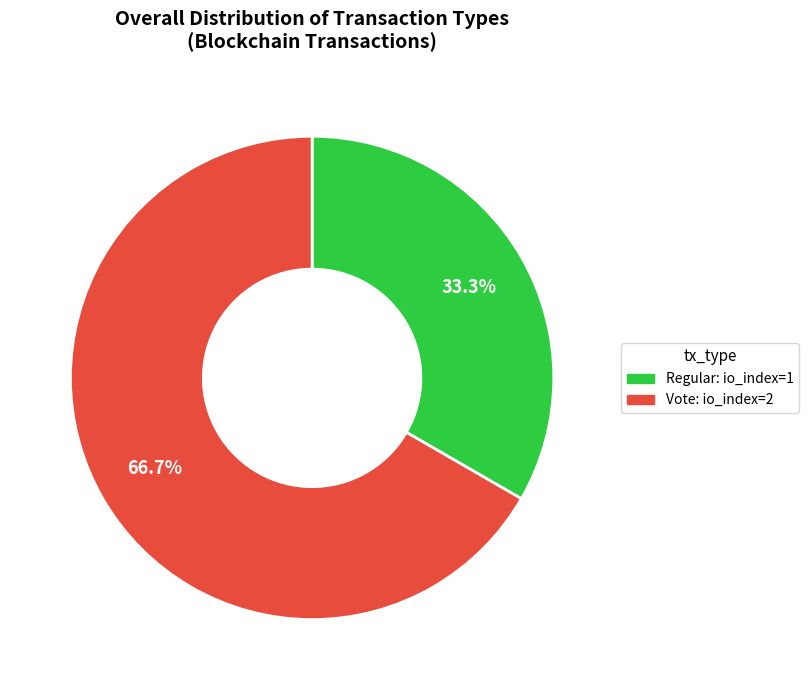

To the nearest percent, what portion does Vote represent?

67%